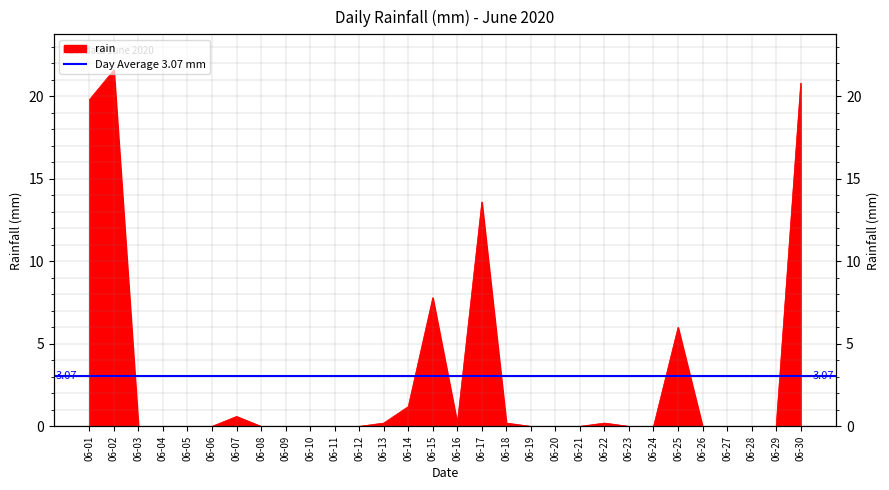

How many positive values are there?

12